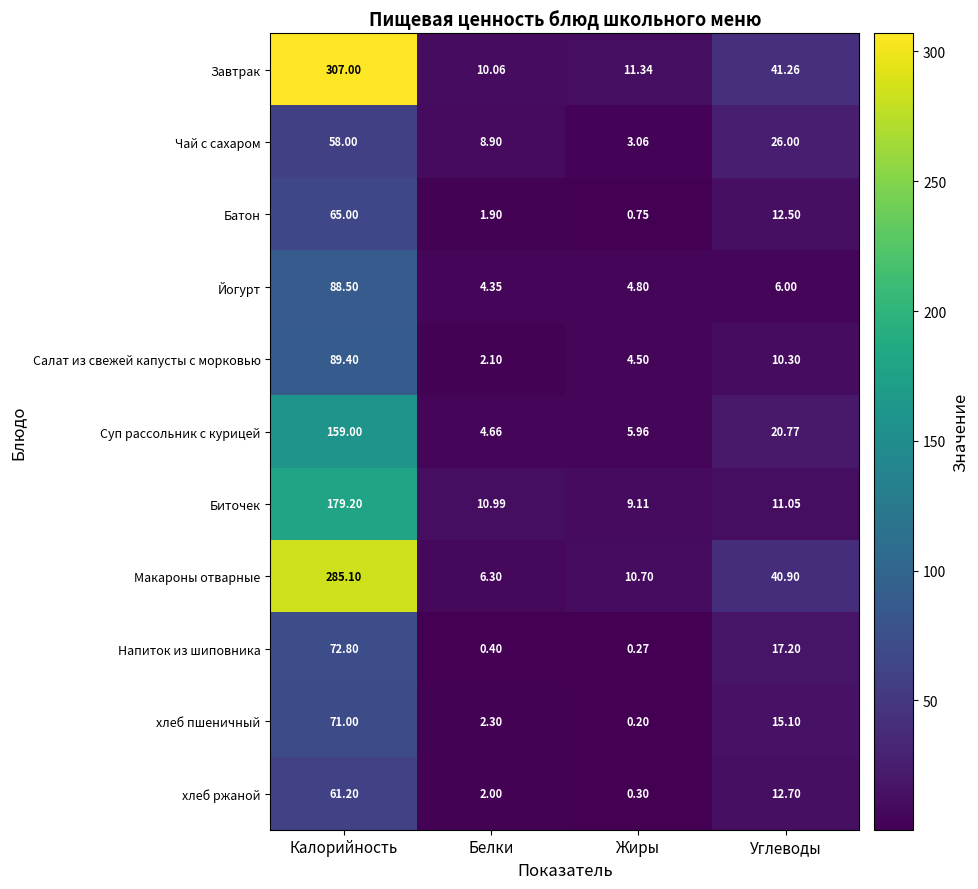

Where does the Биточек series first go above 11?

Калорийность